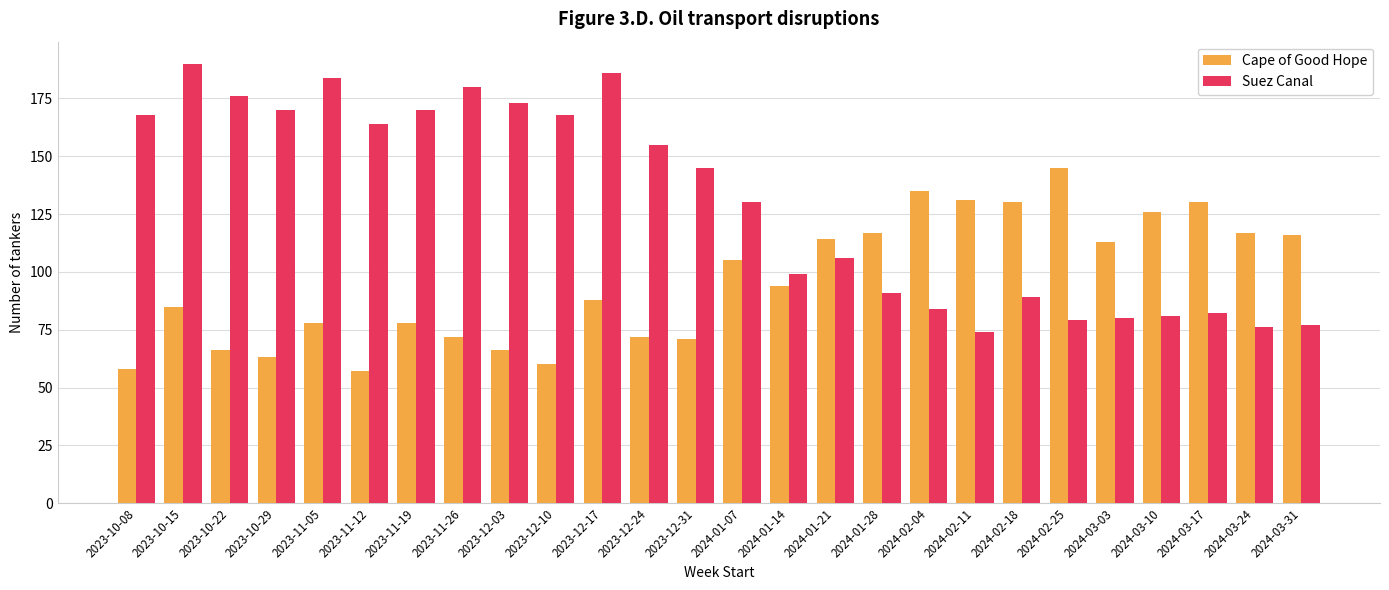

Is the value of Cape of Good Hope at 2023-10-08 greater than the value of Suez Canal at 2023-11-05?

No